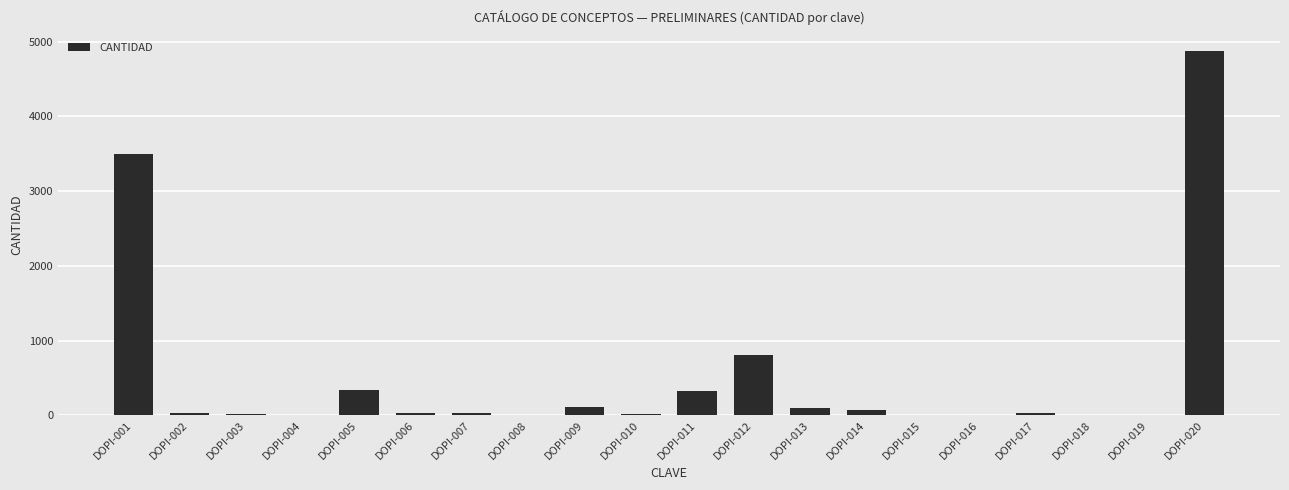

Which label corresponds to the largest value in the chart?

DOPI-020